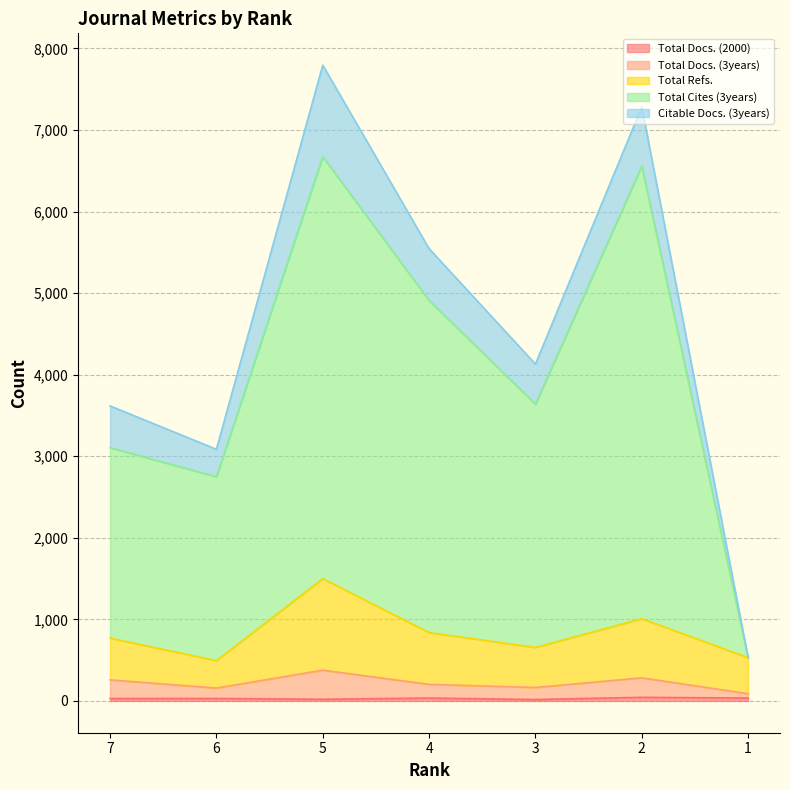

Does the chart have visible grid lines?

Yes